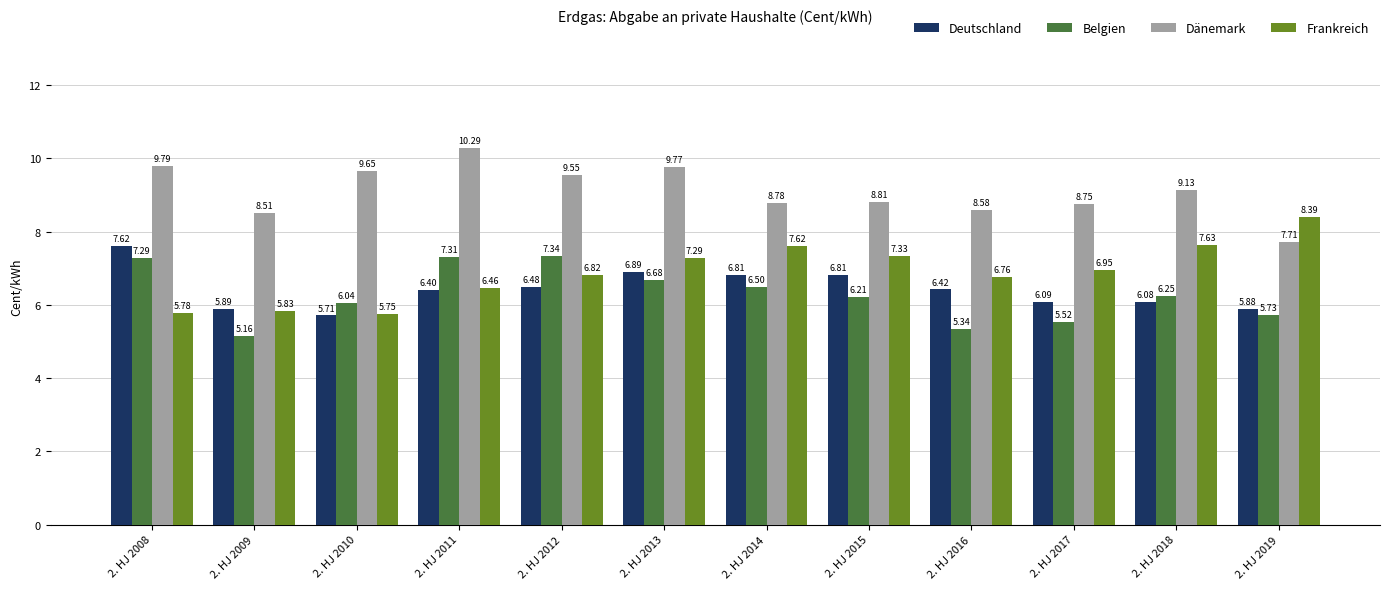

Rank the categories by Frankreich value from lowest to highest.

2. HJ 2010, 2. HJ 2008, 2. HJ 2009, 2. HJ 2011, 2. HJ 2016, 2. HJ 2012, 2. HJ 2017, 2. HJ 2013, 2. HJ 2015, 2. HJ 2014, 2. HJ 2018, 2. HJ 2019